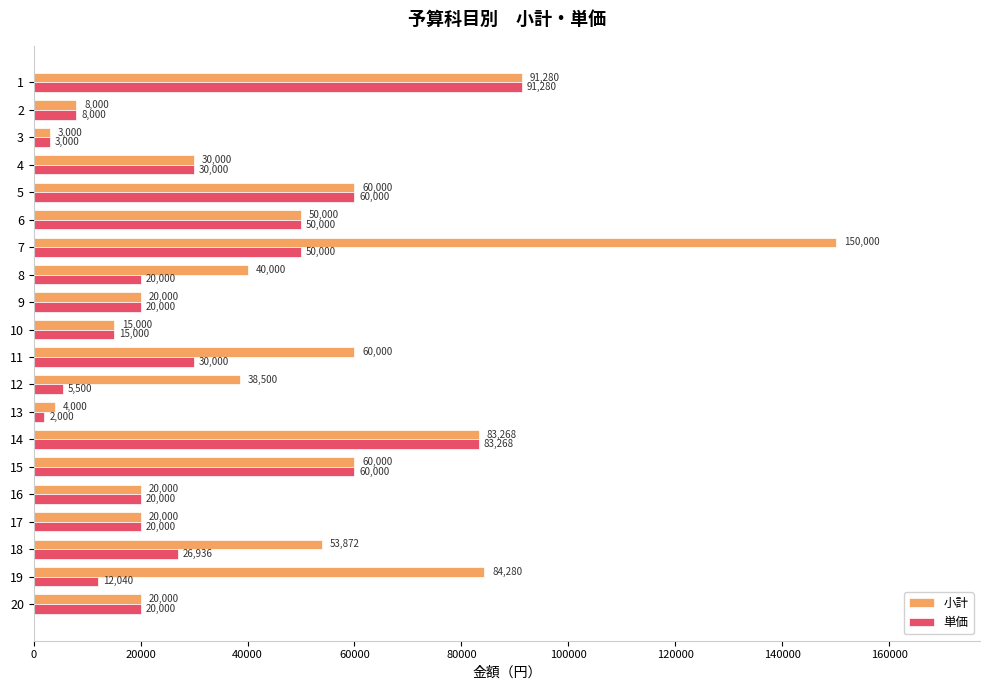

True or false: 小計 has a value of 20000 at 16.

True